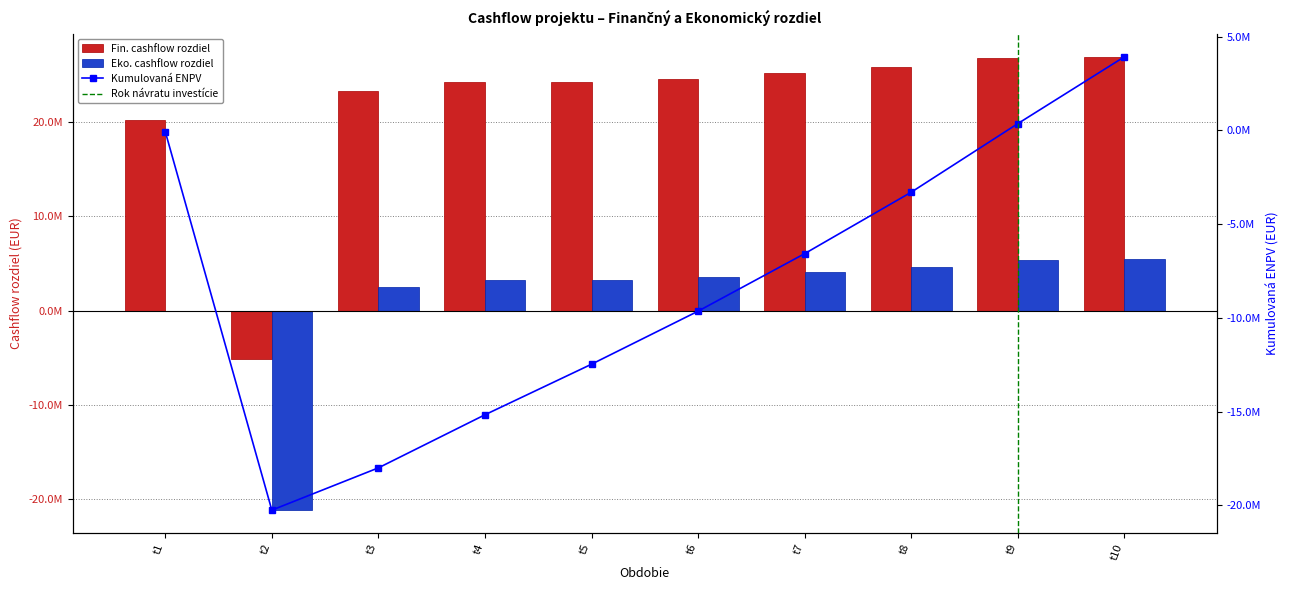

How many bars are there in each group?

2